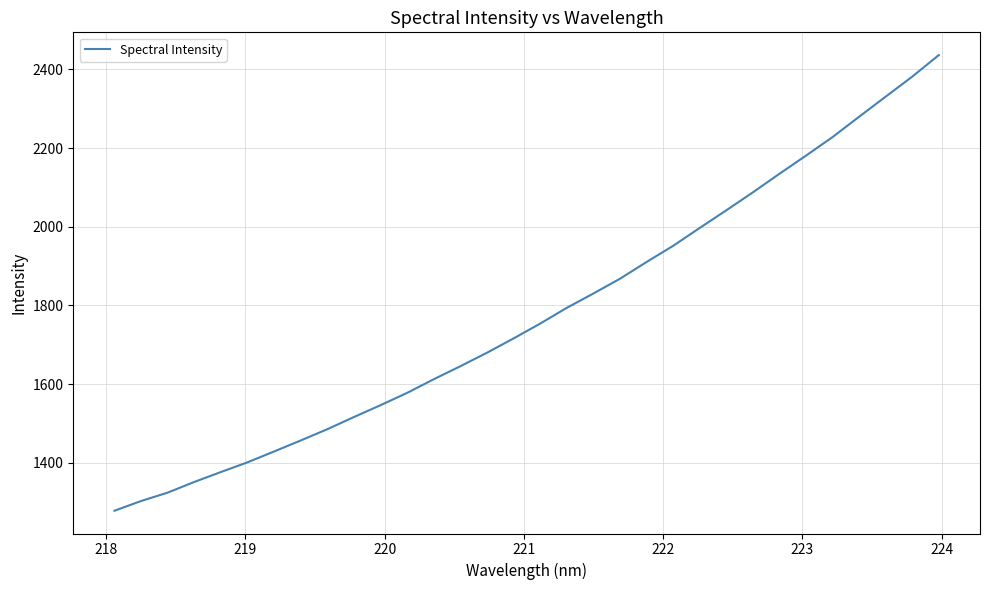

True or false: there are more than 0 points higher than both neighbors.

False